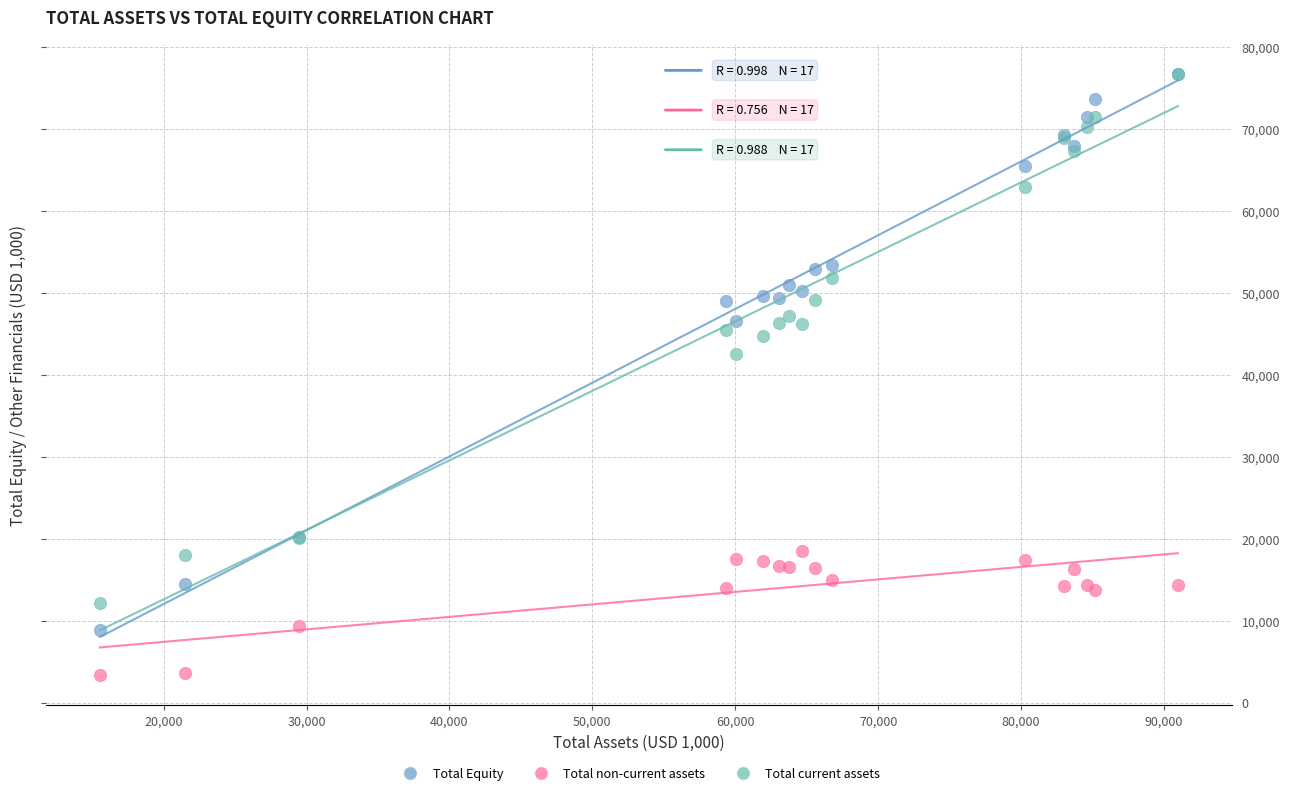

Across all series, what Y value is closest to 40006?

42476.6